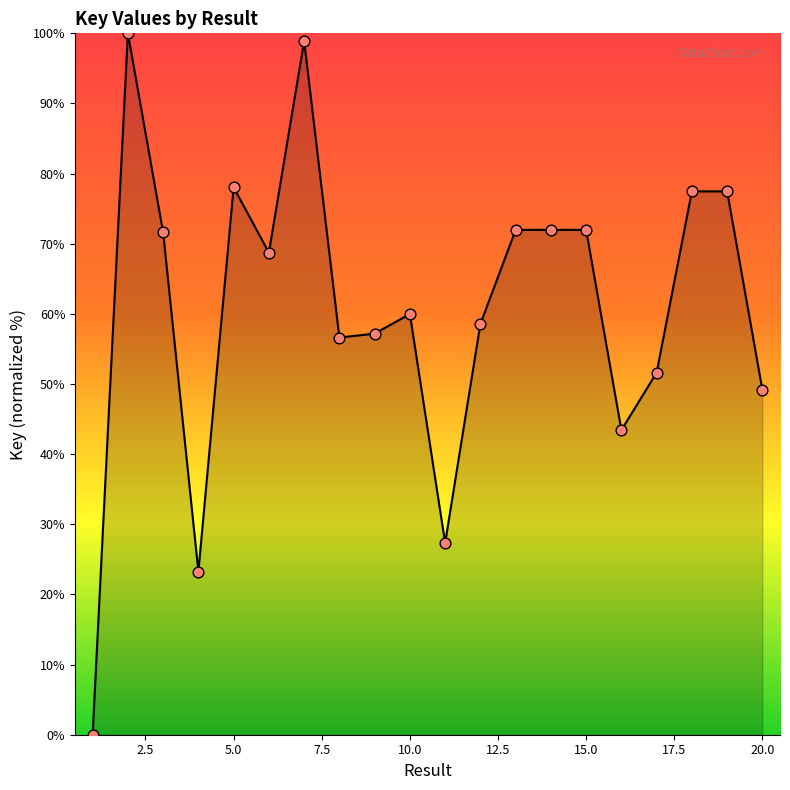

What is the maximum value shown in the chart?

100.0